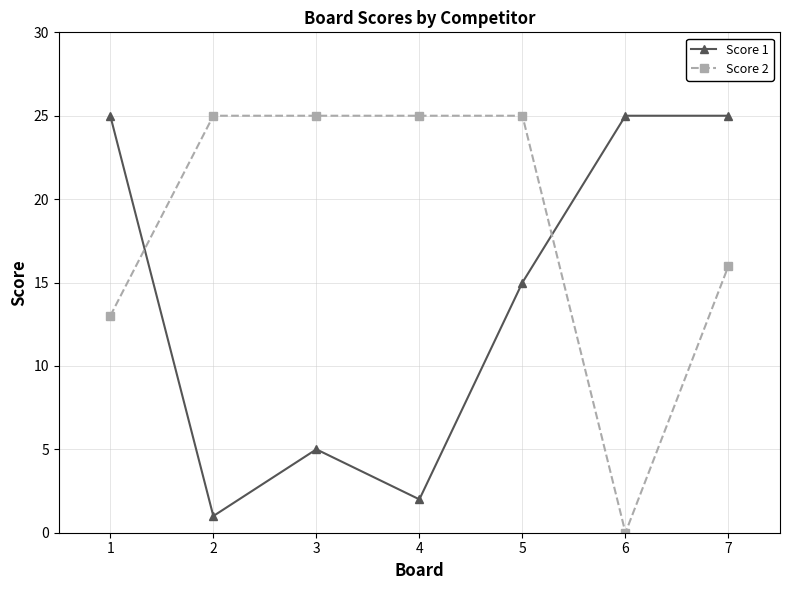

Reading left to right, transcribe all the data shown in this chart.

Score 1: 25	1	5	2	15	25	25
Score 2: 13	25	25	25	25	0	16